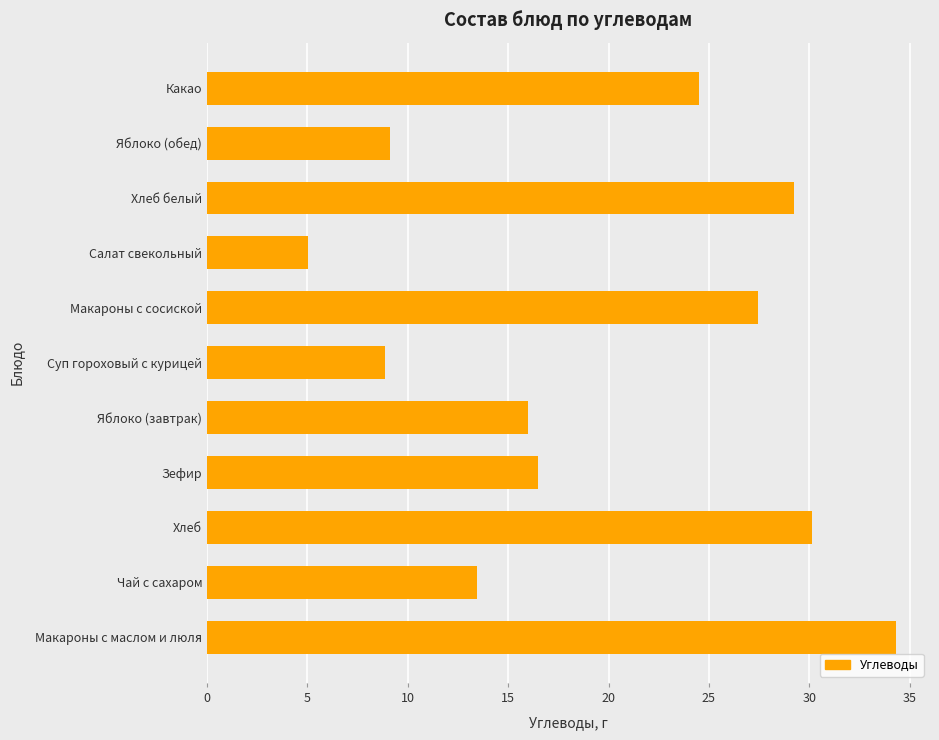

Approximately how many times larger is the value at Чай с сахаром compared to Яблоко (завтрак)?

0.8